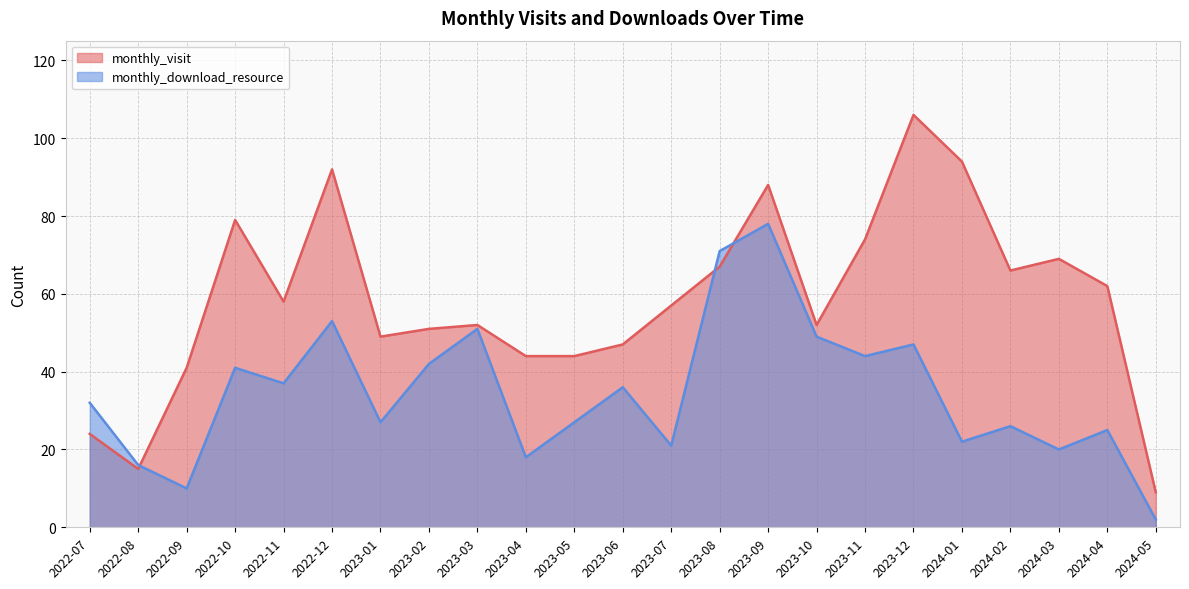

What is the approximate value of monthly_visit at 2024-02, to the nearest 10?

70